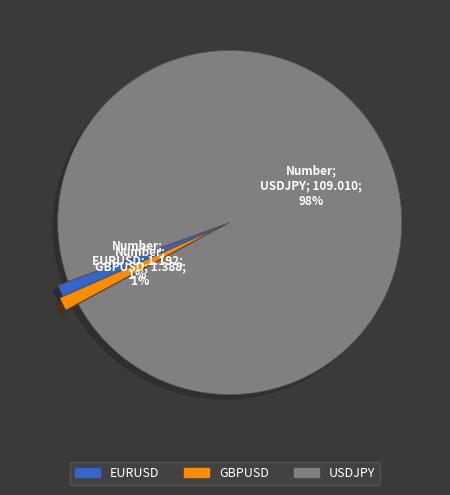

To the nearest percent, what portion does GBPUSD represent?

1%